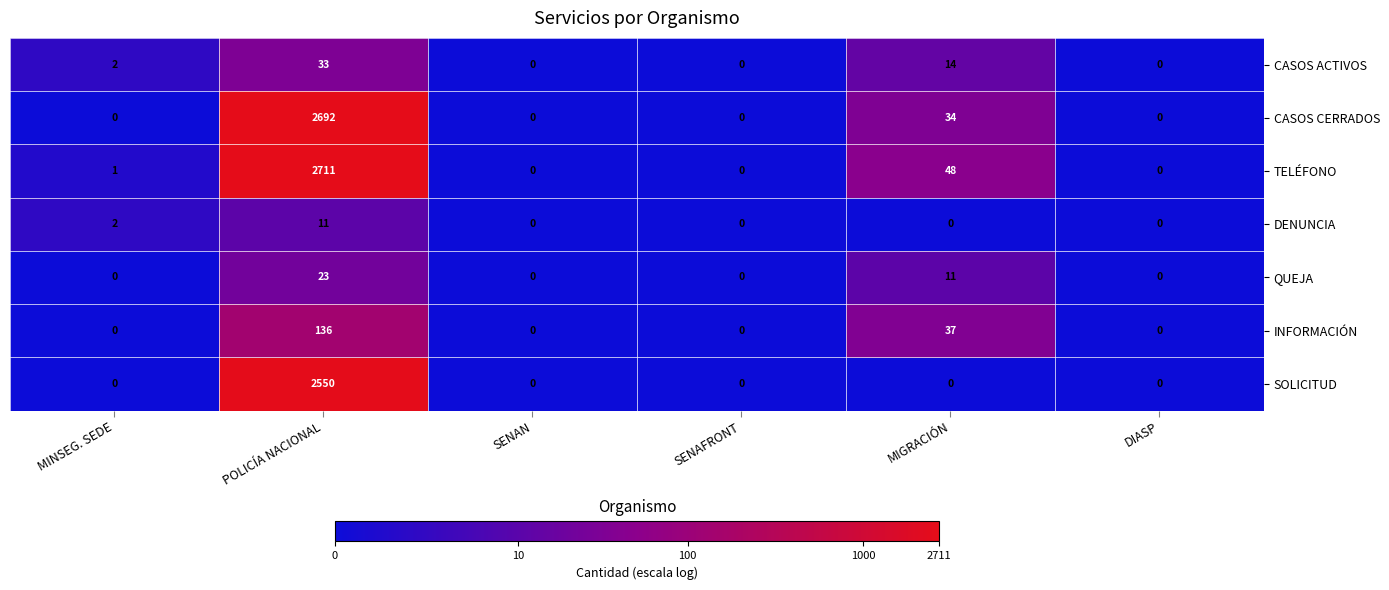

Which series has the largest total across all categories?

TELÉFONO